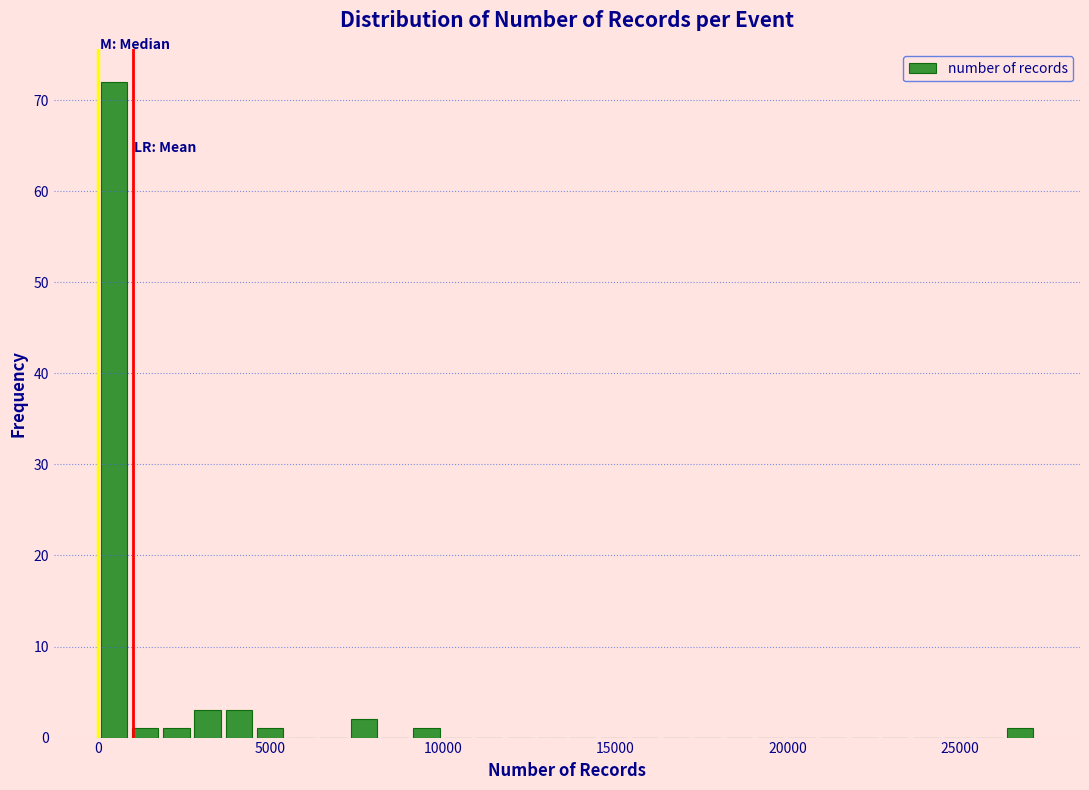

Read against the x-axis, roughly where is the centre of the tallest bar?

500